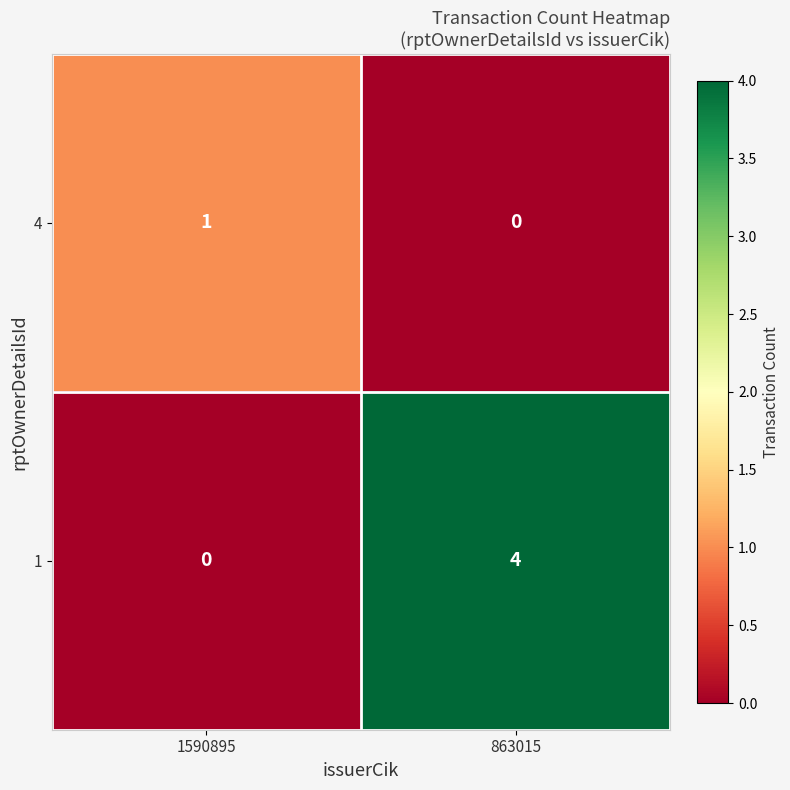

What is the maximum value shown in the chart?

4